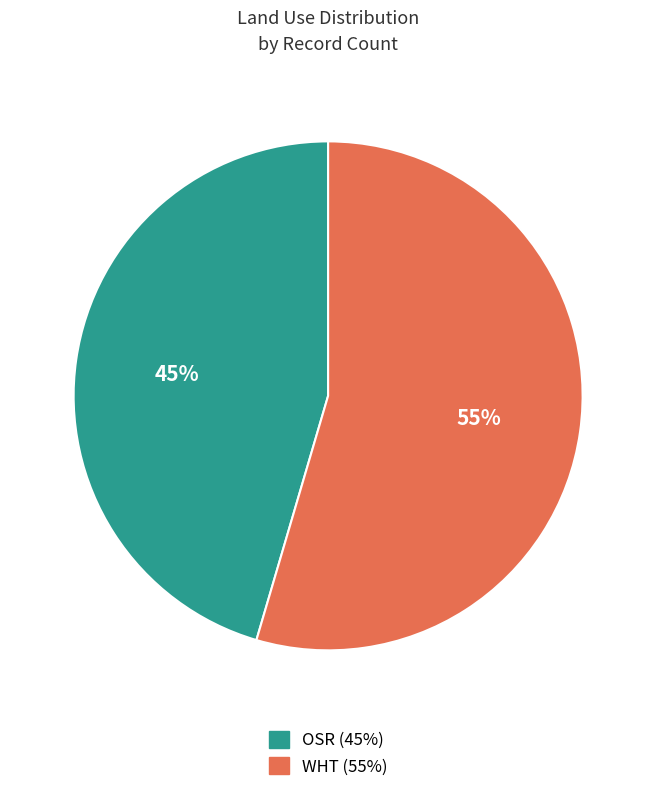

To the nearest percent, what is the average slice percentage?

50%